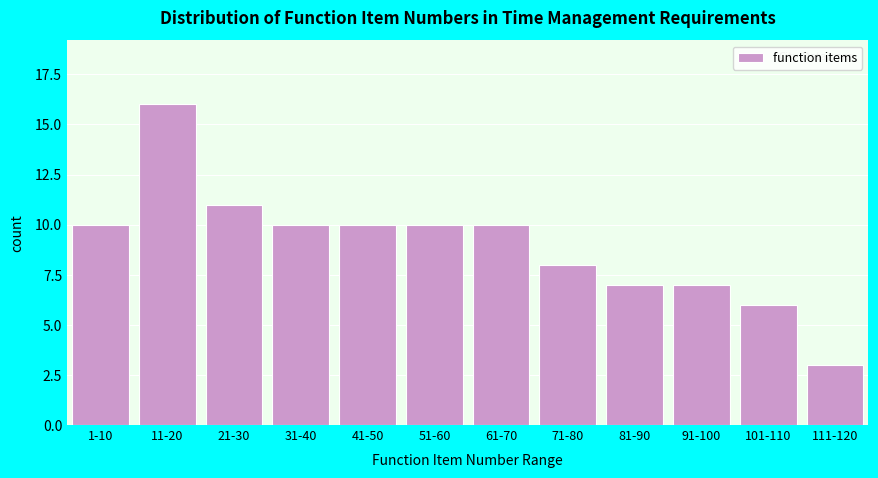

Reading left to right, what are all the values shown in this chart?

10	16	11	10	10	10	10	8	7	7	6	3